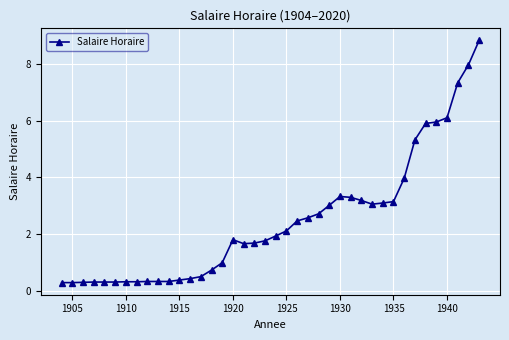

What is the value of the 28th point from the left?

3.3